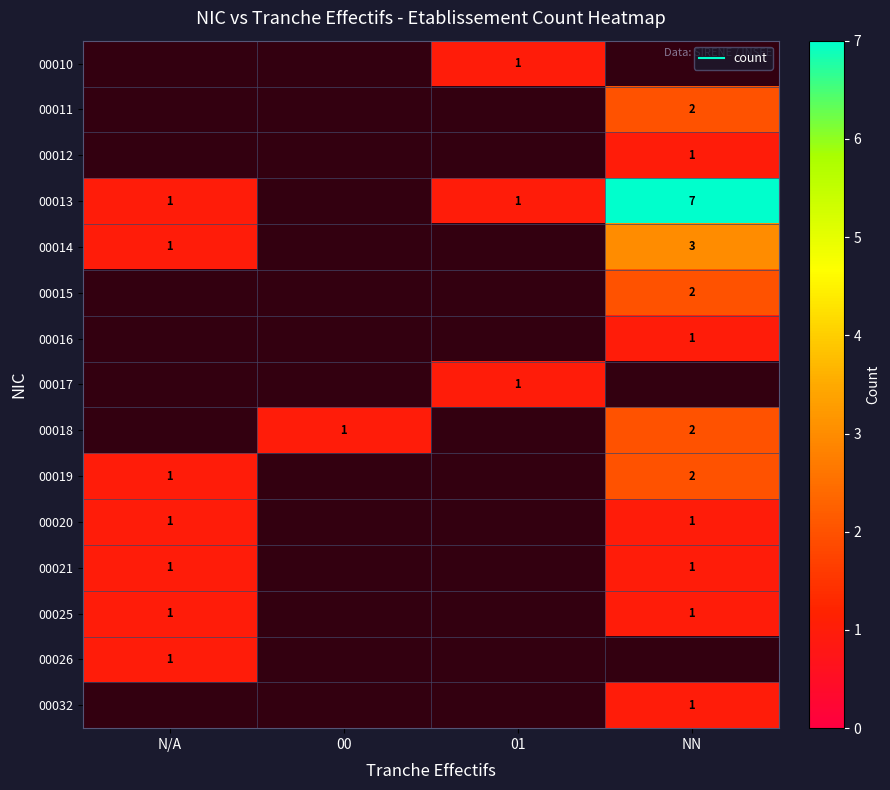

Which category has the lowest value across all series?

01